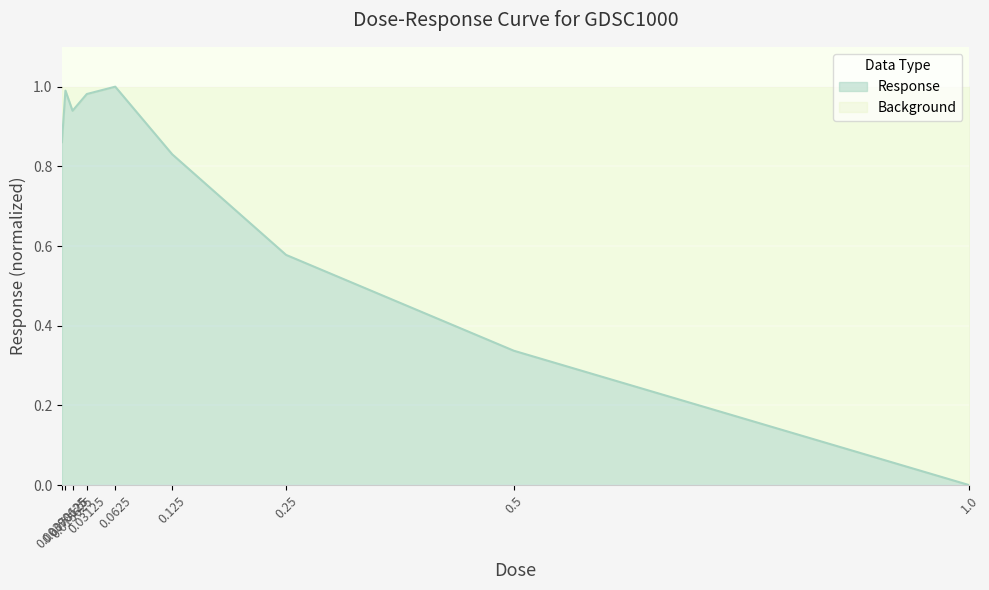

What is the maximum value shown in the chart?

1.0